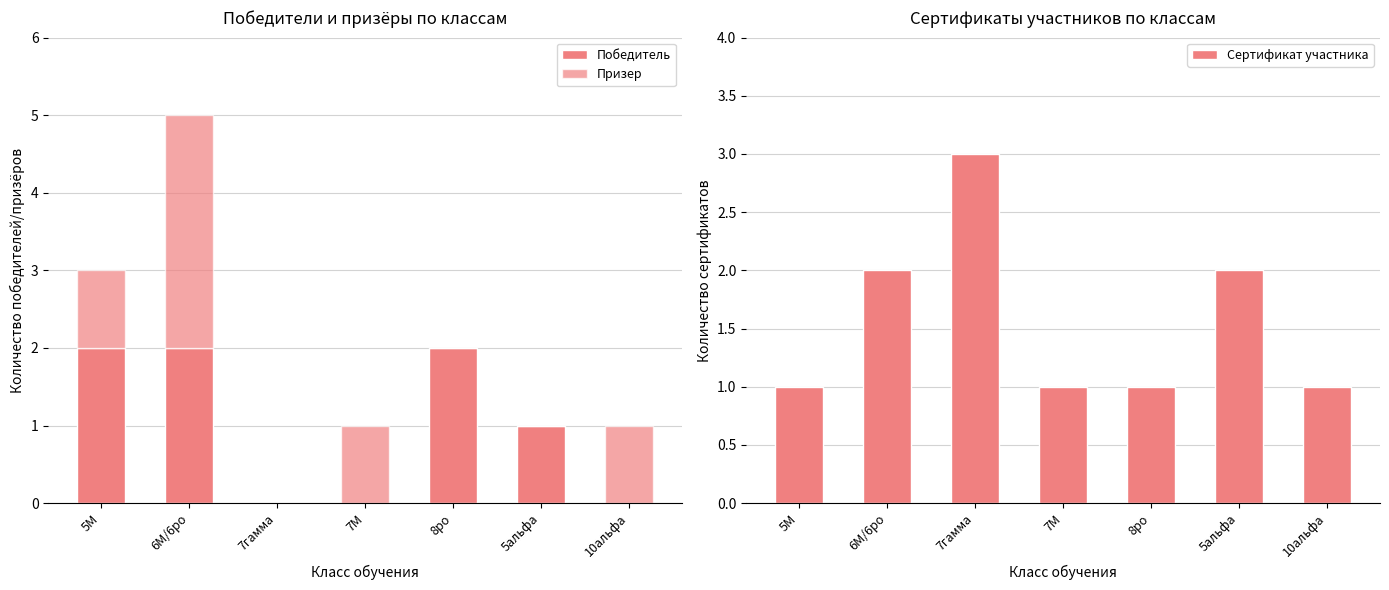

What is the spread (max minus min) of values at 5М?

1